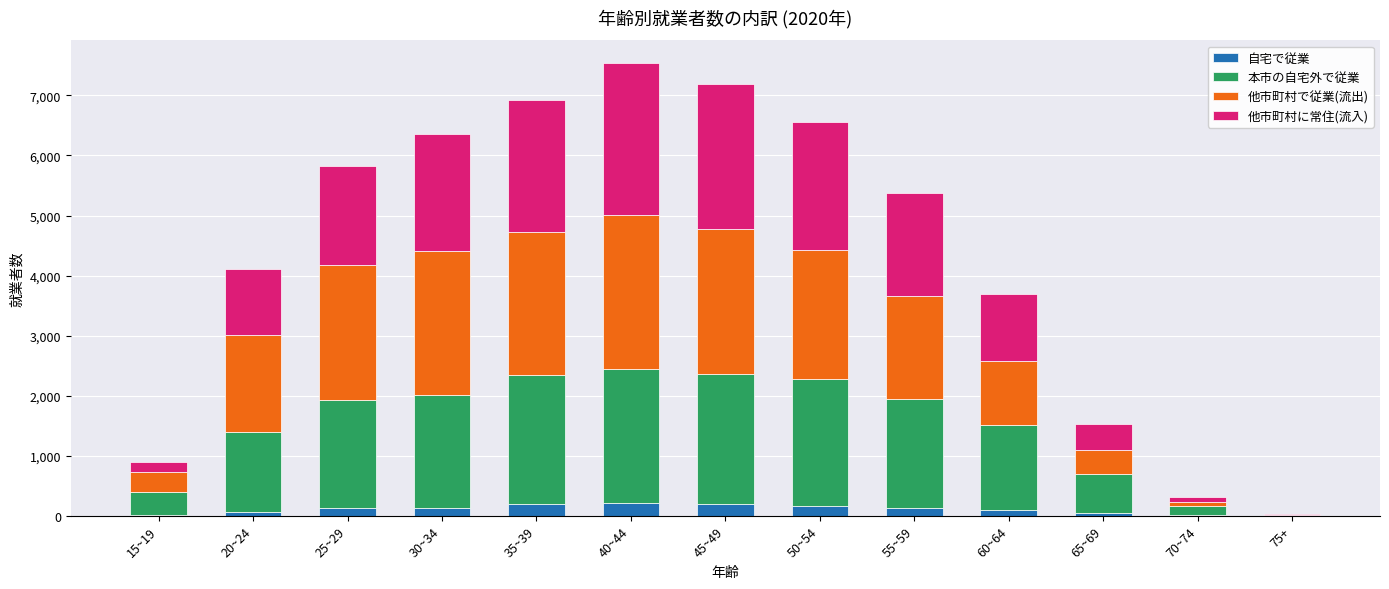

What is the highest value of the 自宅で従業 series?

212